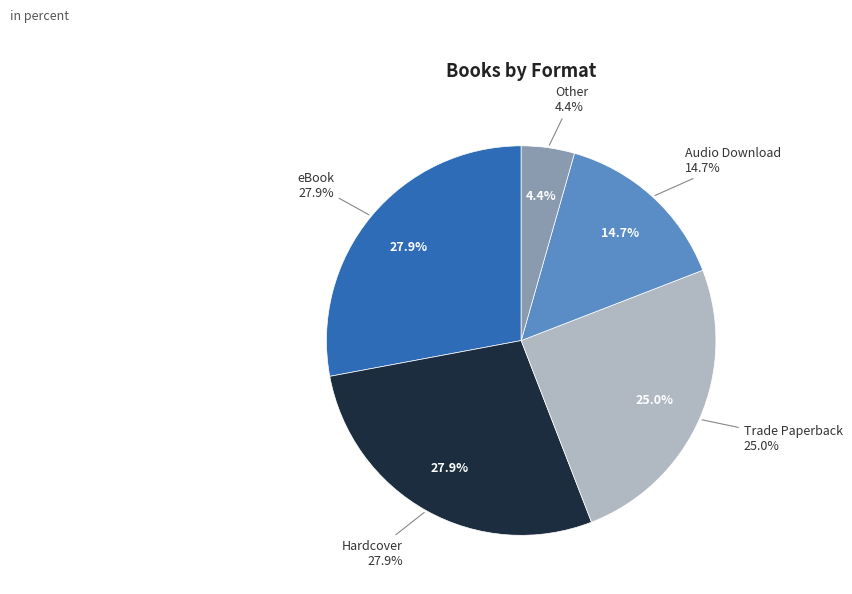

What percentage do Audio Download and Hardcover together represent?

42.6%